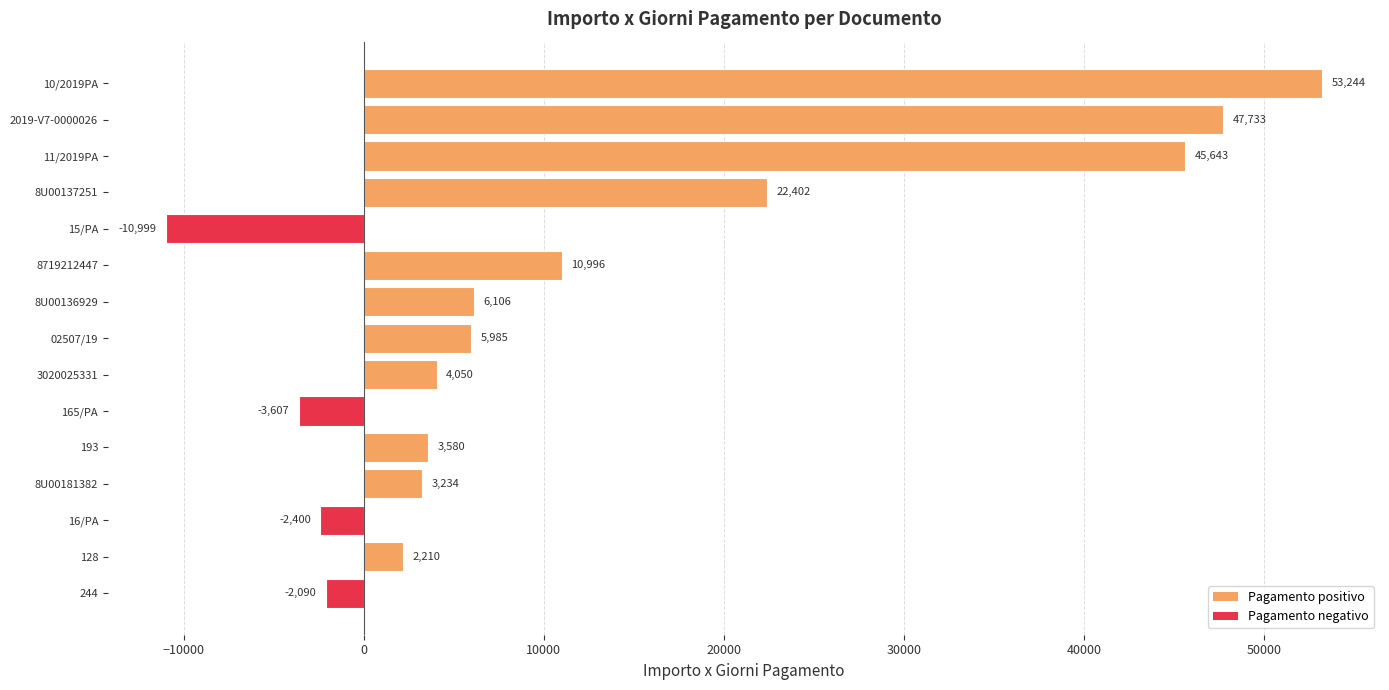

How many values are below 4050?

7